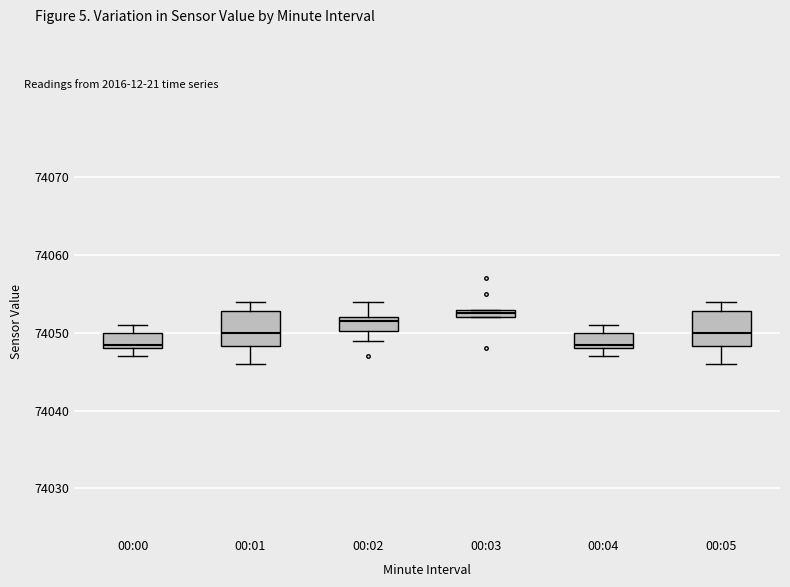

Where does the median line of the box for 00:04 sit on the y-axis? The values are not printed on the chart, so give them approximately, as read against the axis.

74049